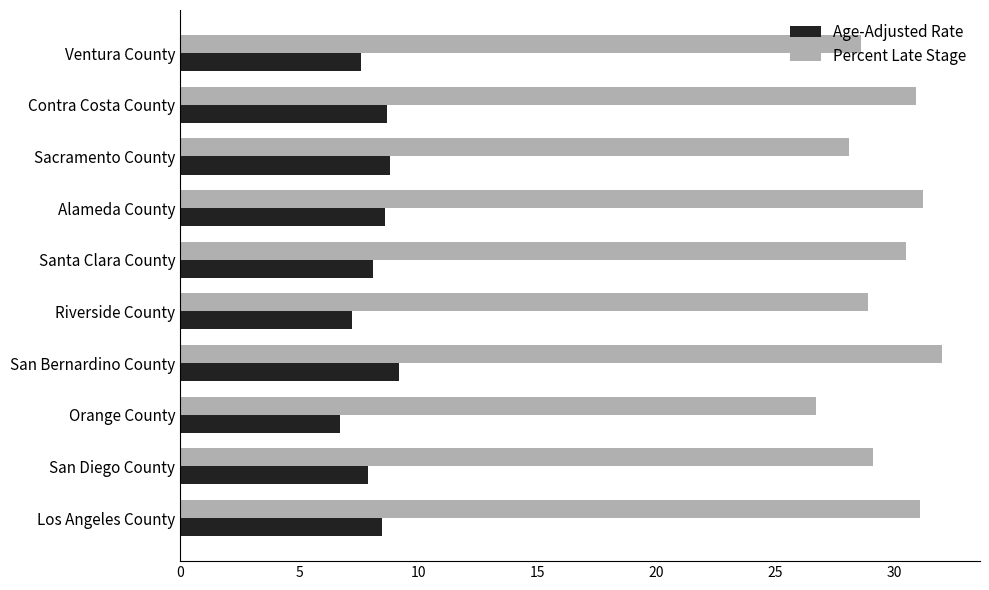

What is the average value of the Percent Late Stage series?

29.7